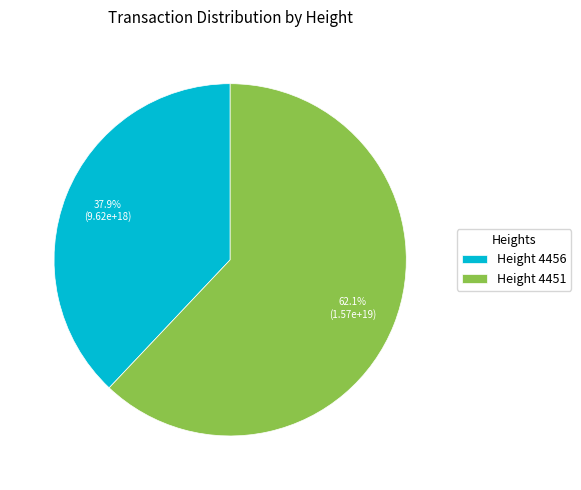

What percentage is NOT represented by Height 4451?

37.9%